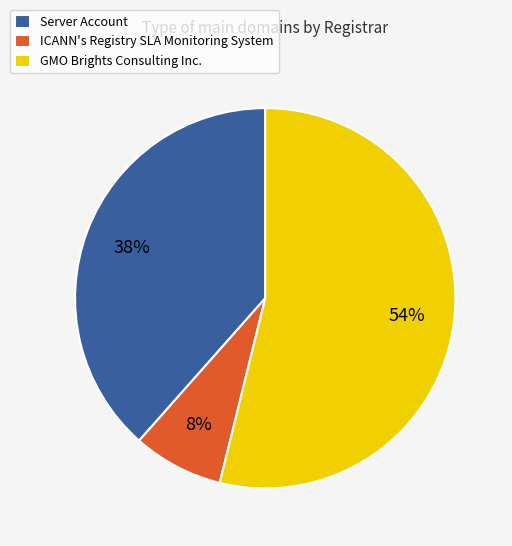

To the nearest percent, what percentage of the pie is GMO Brights Consulting Inc.?

54%